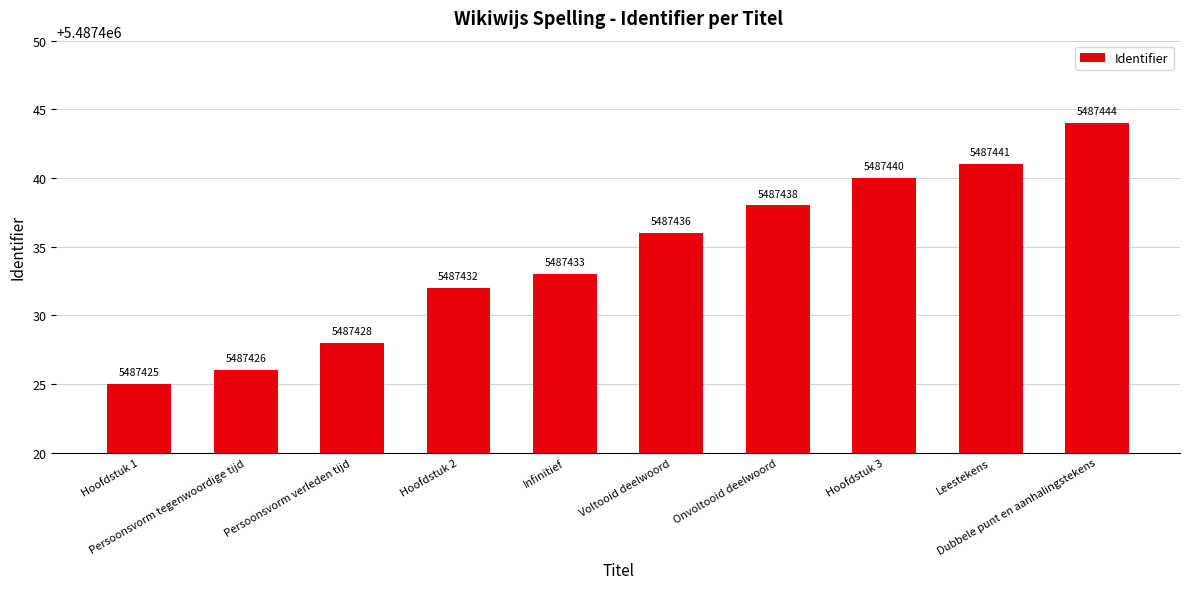

Which label corresponds to the smallest value in the chart?

Hoofdstuk 1